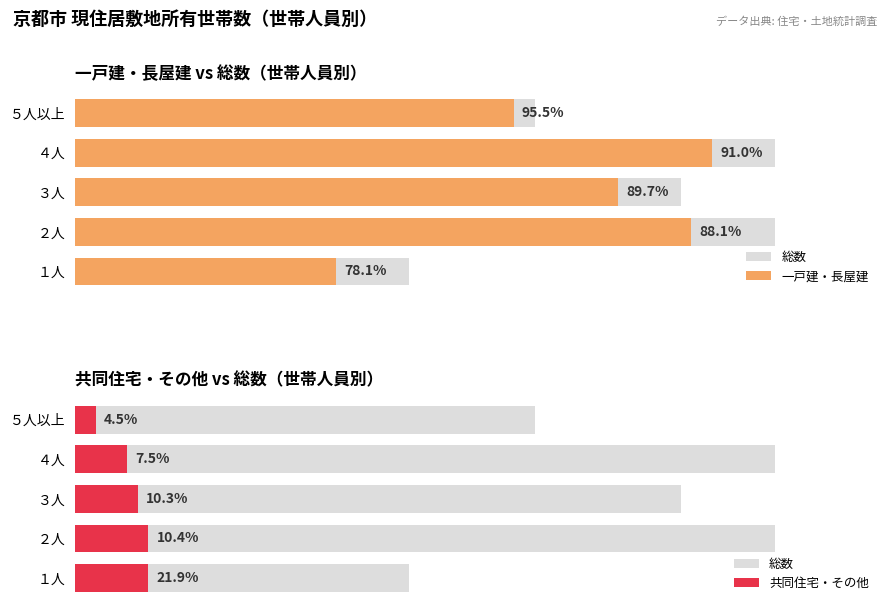

How many data points in 一戸建・長屋建 are less than 52000?

2